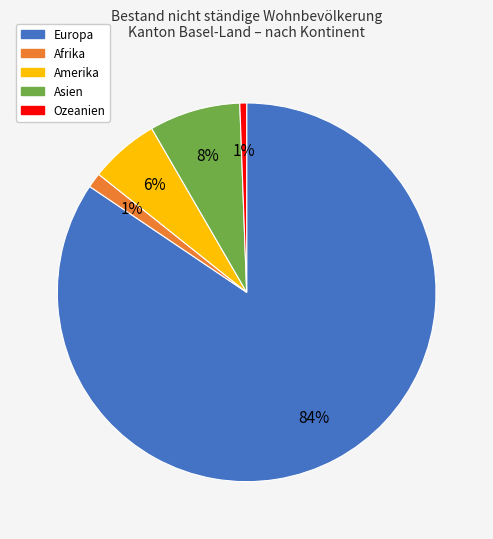

To the nearest percent, what is the average slice percentage?

20%